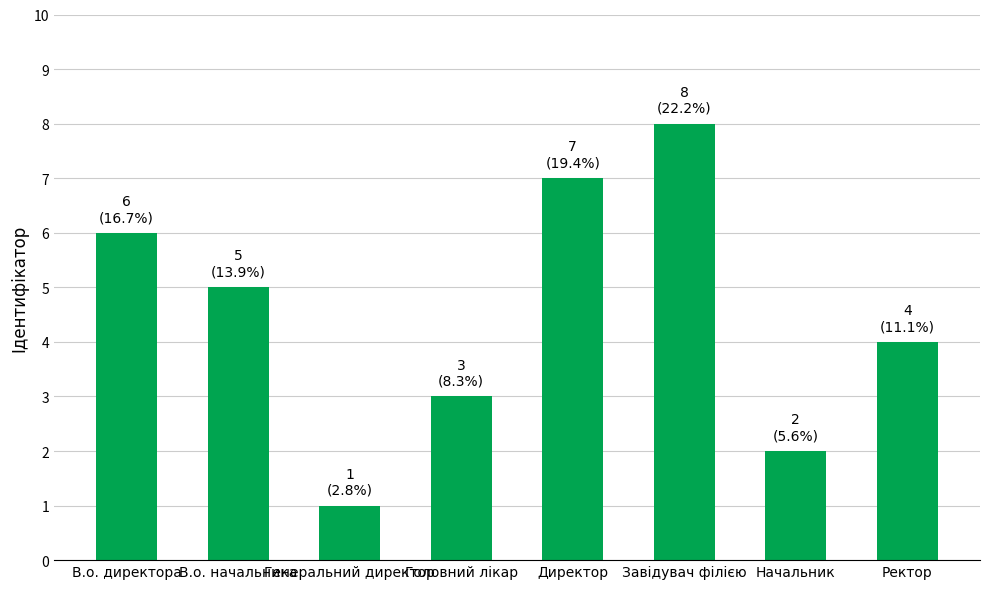

What is the difference between the maximum and second lowest values?

6